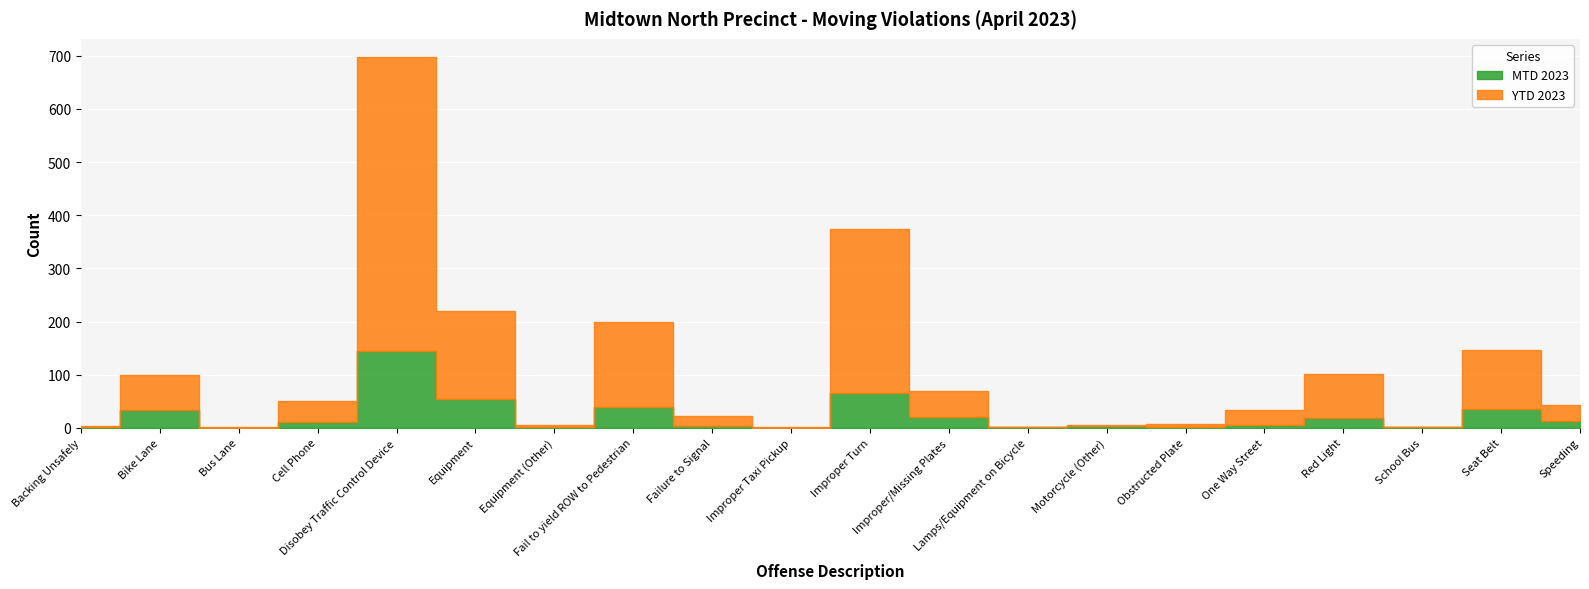

List the labels in order of YTD 2023 value, smallest first.

Bus Lane, Lamps/Equipment on Bicycle, School Bus, Improper Taxi Pickup, Backing Unsafely, Motorcycle (Other), Equipment (Other), Obstructed Plate, Failure to Signal, One Way Street, Speeding, Cell Phone, Improper/Missing Plates, Bike Lane, Red Light, Seat Belt, Fail to yield ROW to Pedestrian, Equipment, Improper Turn, Disobey Traffic Control Device